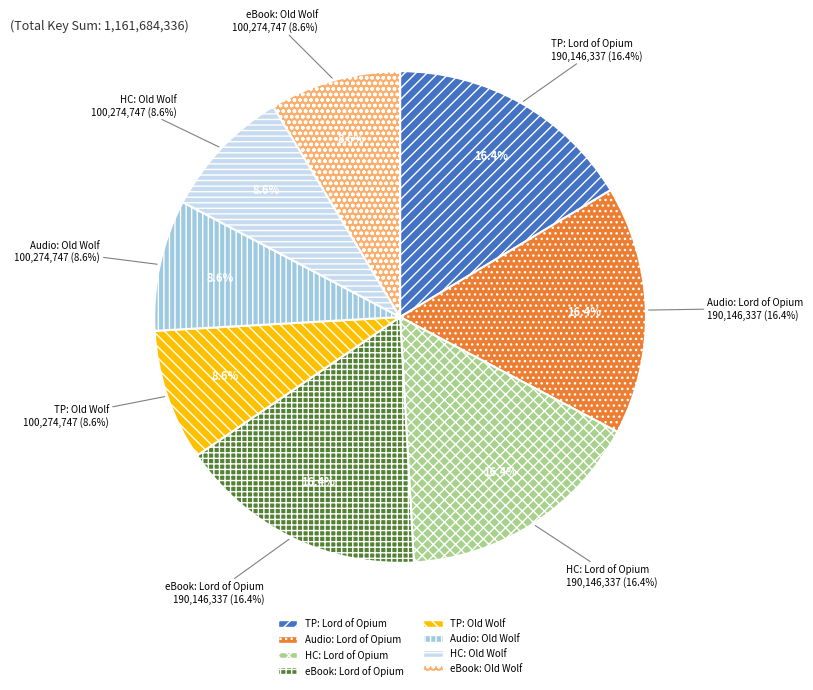

Do Hardcover (Old Wolf) and Audio Download (Old Wolf) together represent more than half of the pie?

No